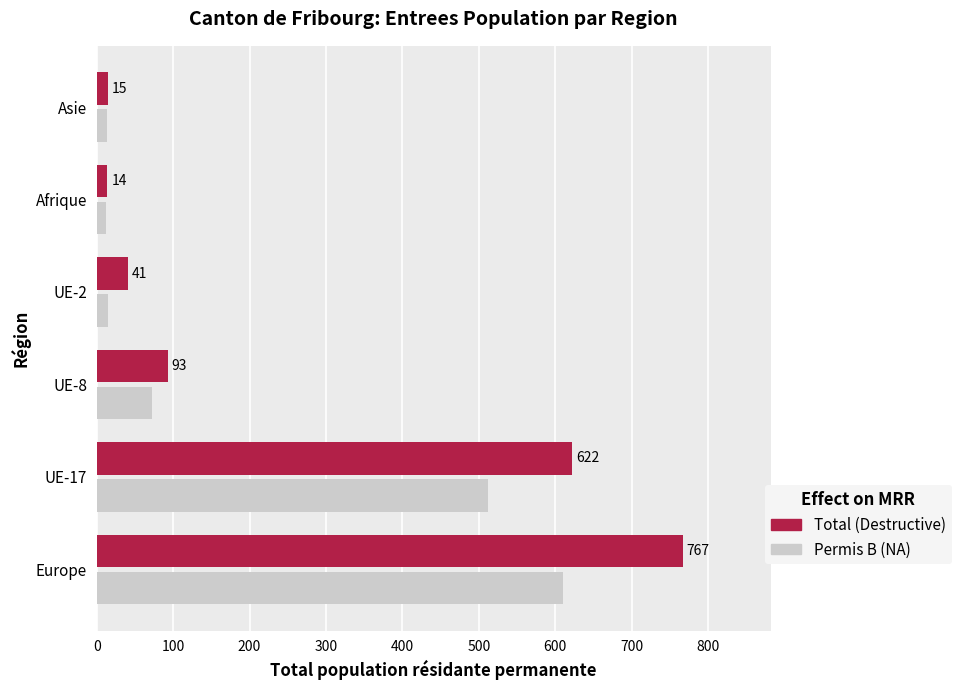

What is the difference between the highest and lowest values at UE-17?

110